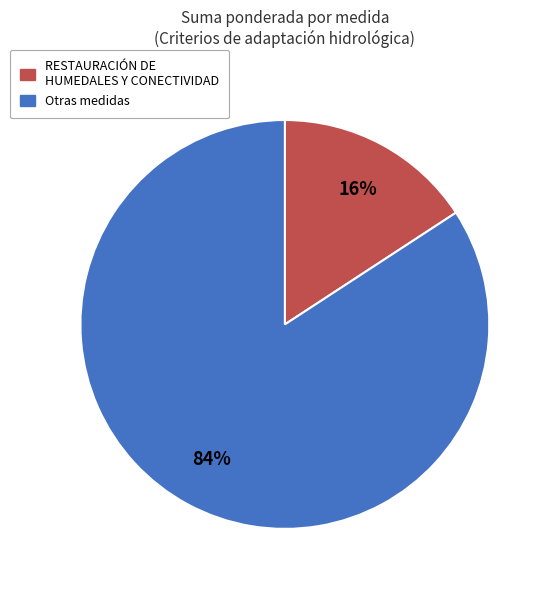

Does any single category account for the majority?

Yes